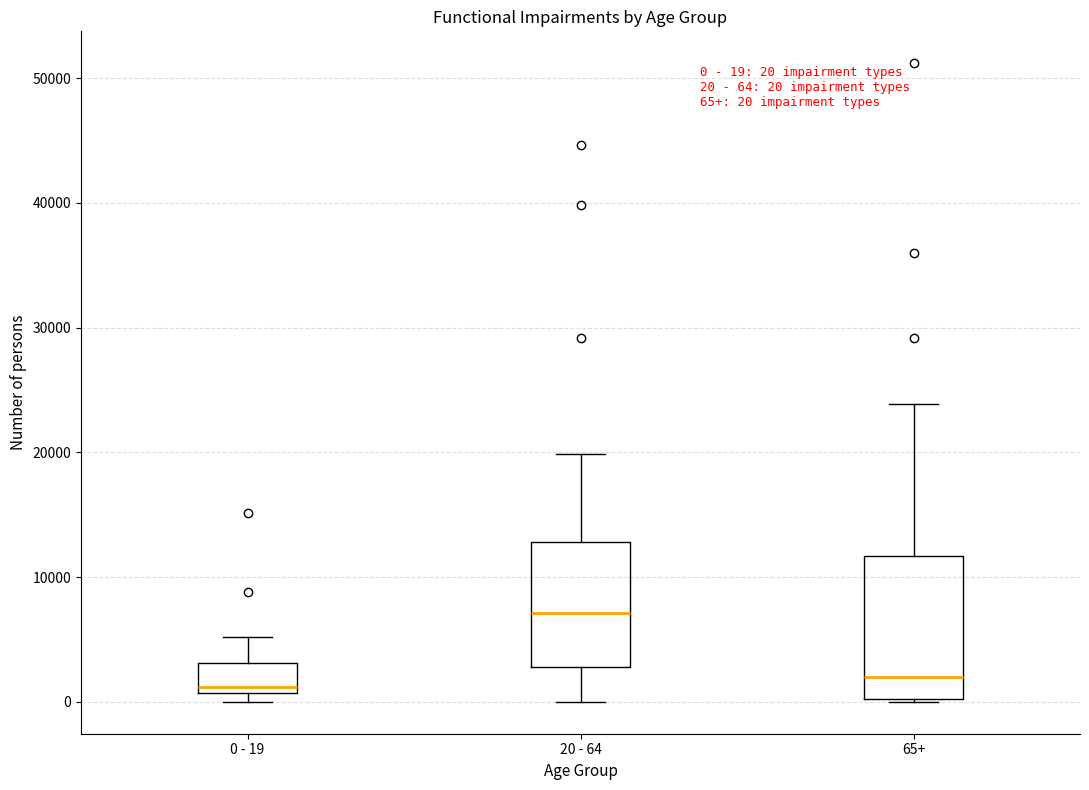

Comparing the boxes themselves (not the whiskers), which one is the tallest?

65+